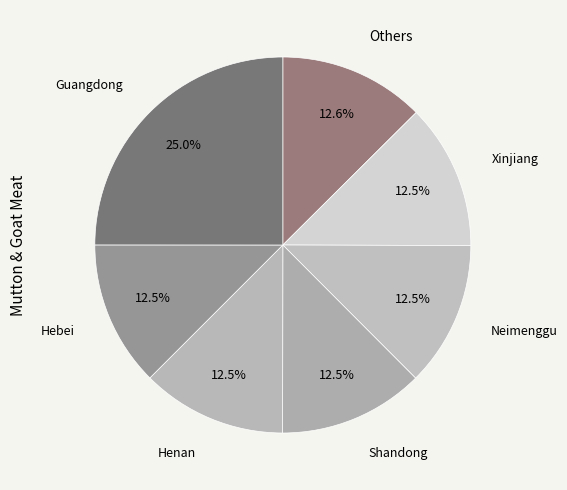

How many slices are in this pie chart?

7